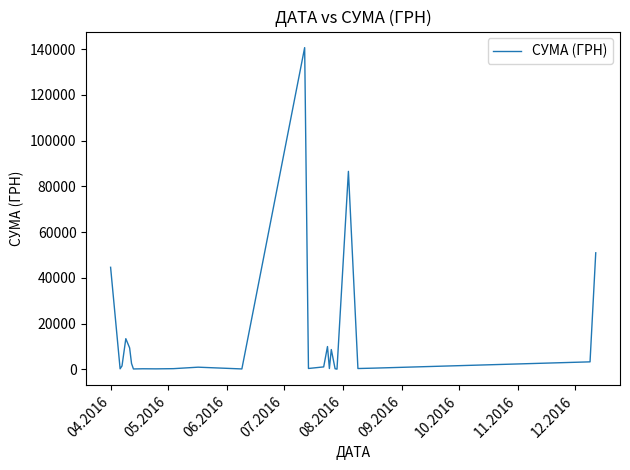

What is the greatest value displayed?

140706.2